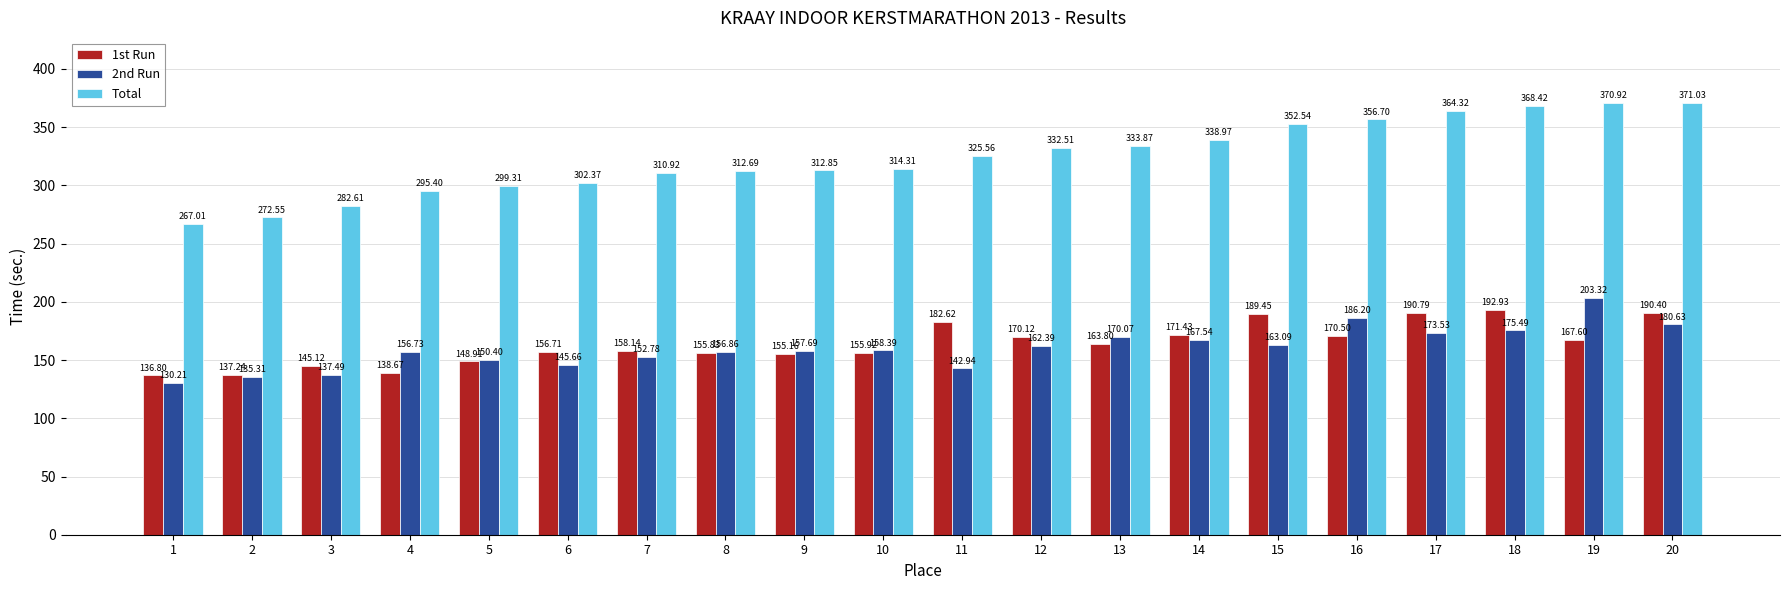

Which series has the largest total across all categories?

Total